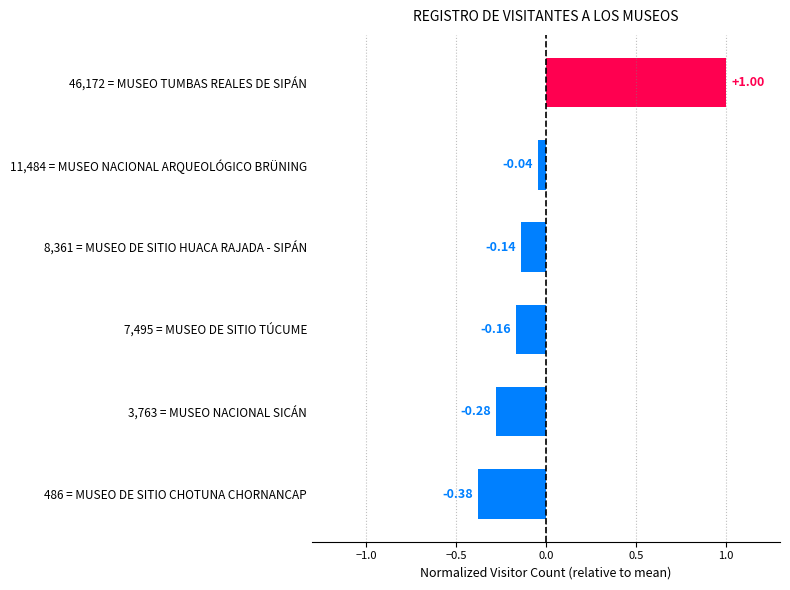

What is the greatest value displayed?

1.0